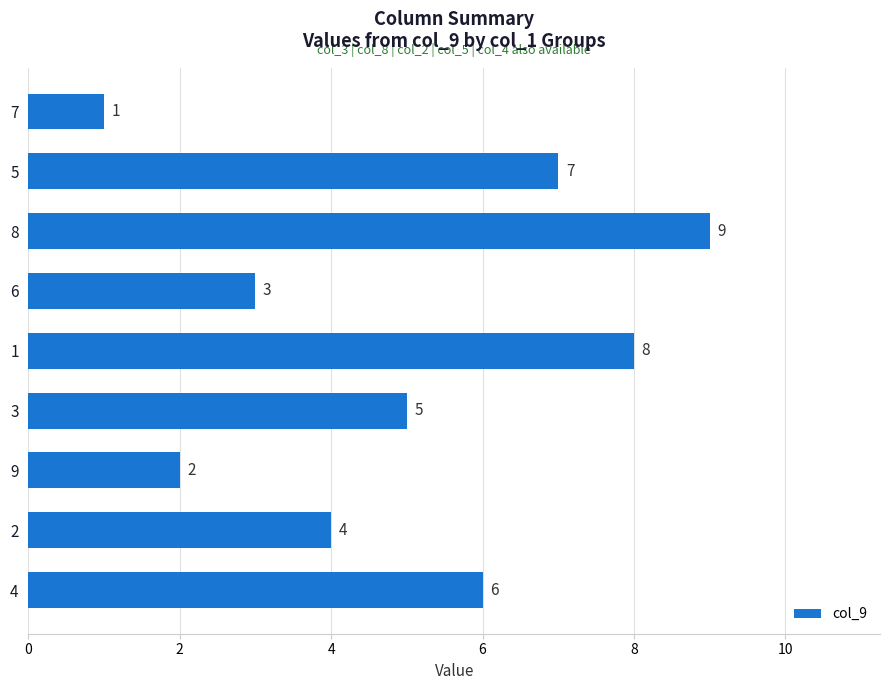

Approximately how many times larger is the value at 8 compared to 4?

1.5